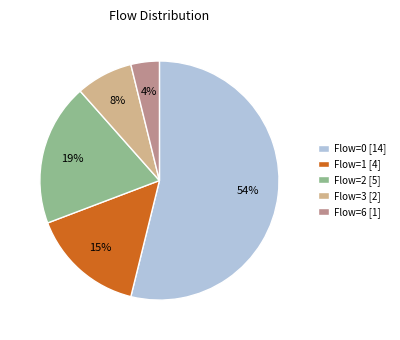

True or false: Flow=2 [5] accounts for 25% of the total.

False